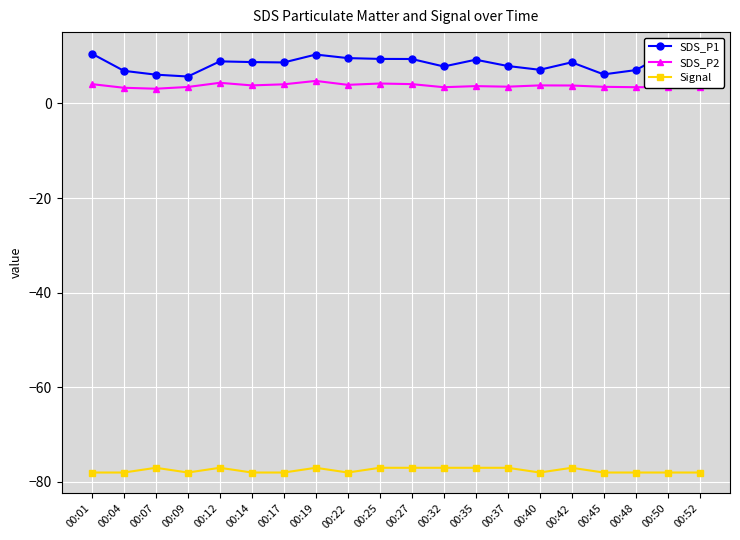

How many Signal values are between -78 and -77?

20